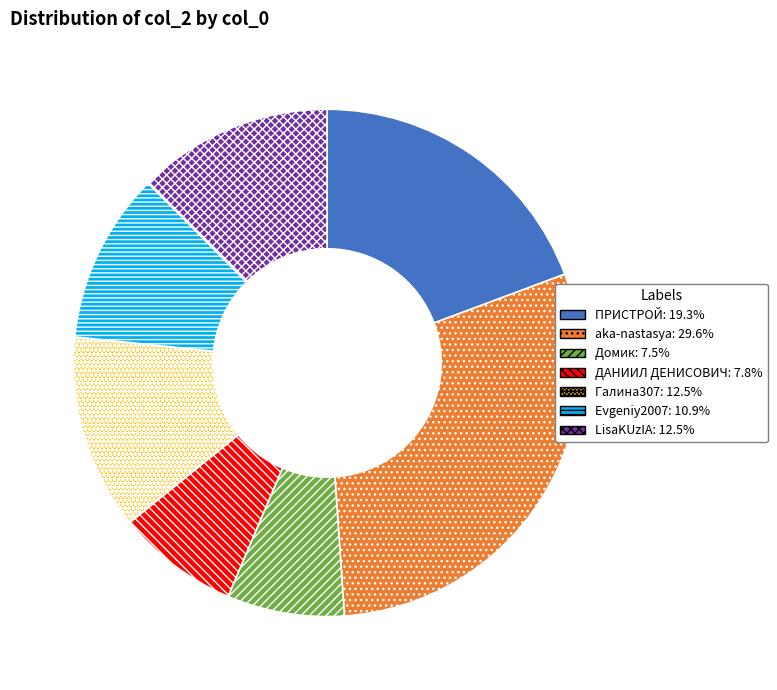

How many segments does this pie chart have?

7